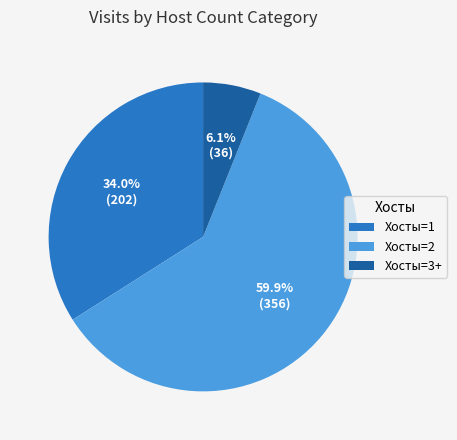

Which slice represents more than half of the pie?

Хосты=2